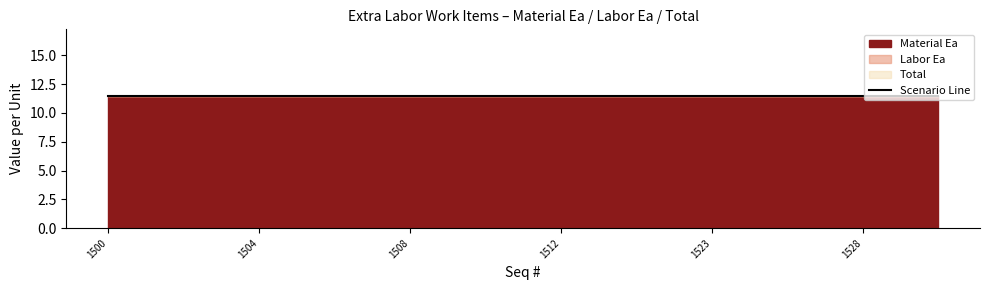

At which category is the sum across all series the highest?

1500